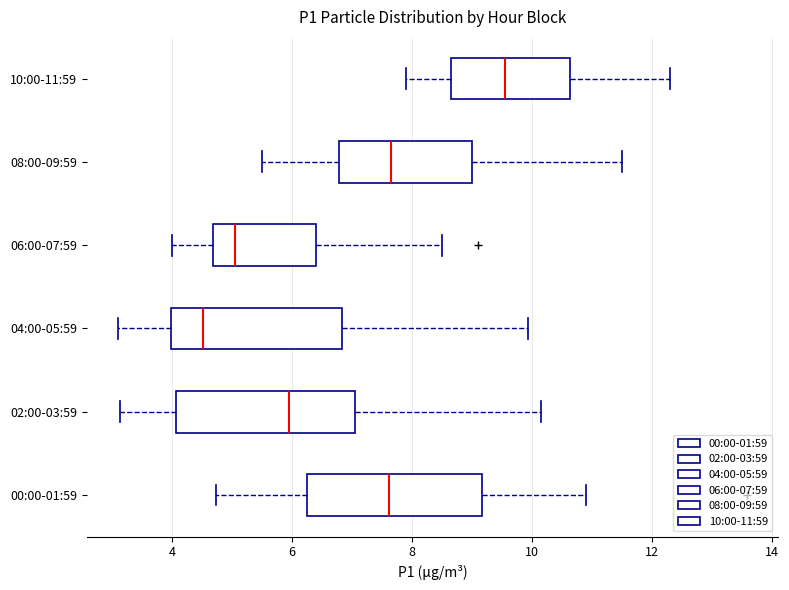

Where is the right edge of the box for 02:00-03:59 on the x-axis? The values are not printed on the chart, so give them approximately, as read against the axis.

7.0